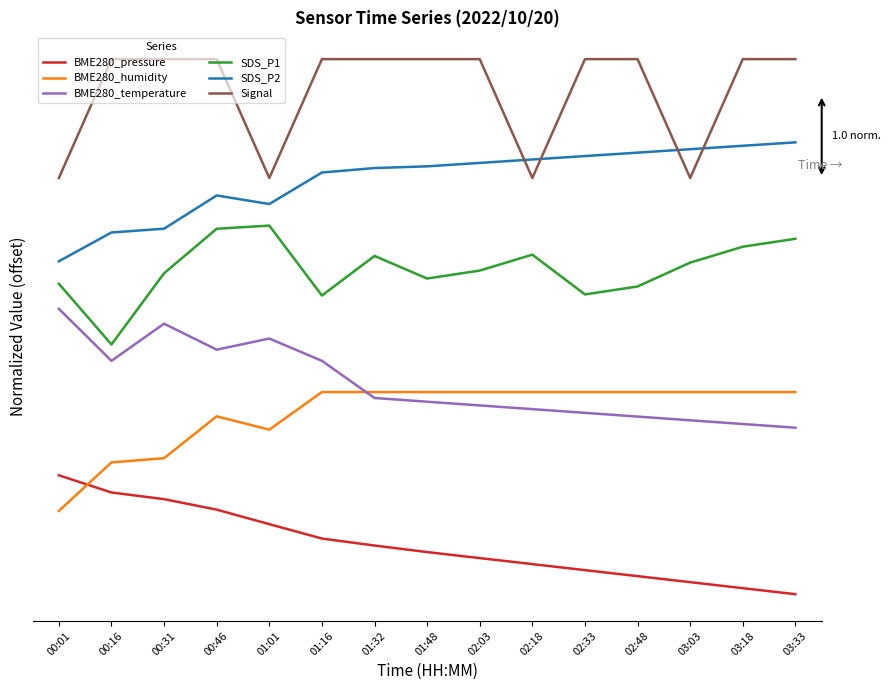

Rank the categories by SDS_P1 value from lowest to highest.

00:16, 01:16, 02:33, 02:48, 00:01, 01:48, 00:31, 02:03, 03:03, 01:32, 02:18, 03:18, 03:33, 00:46, 01:01